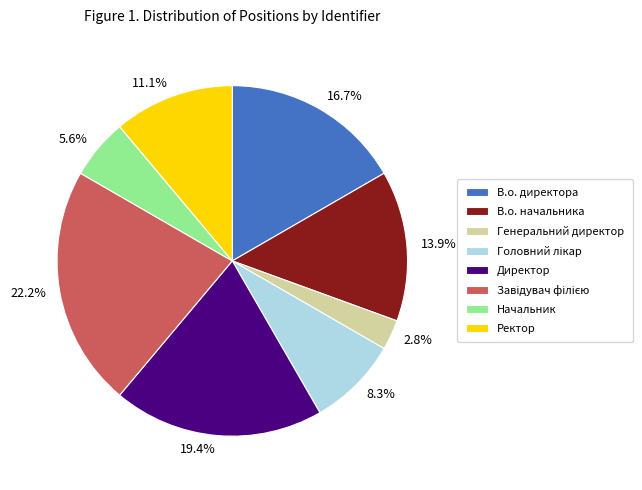

To the nearest percent, what percentage of the pie is Начальник?

6%